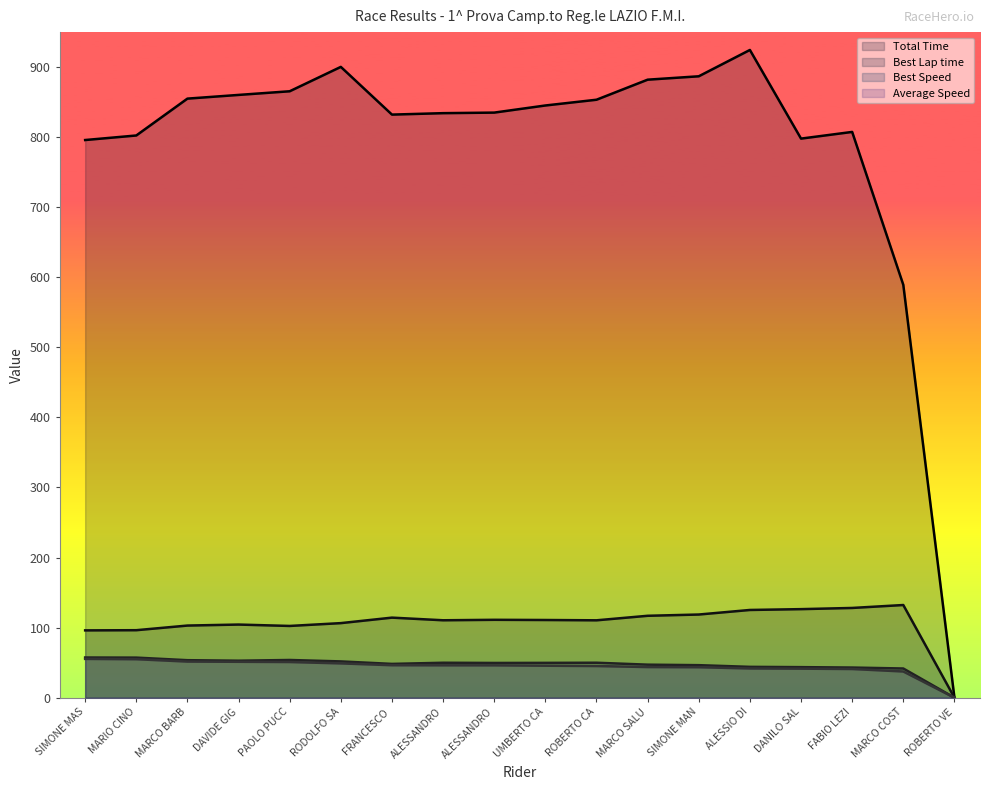

What are all the series names shown in the legend?

Total Time, Best Lap time, Best Speed, Average Speed